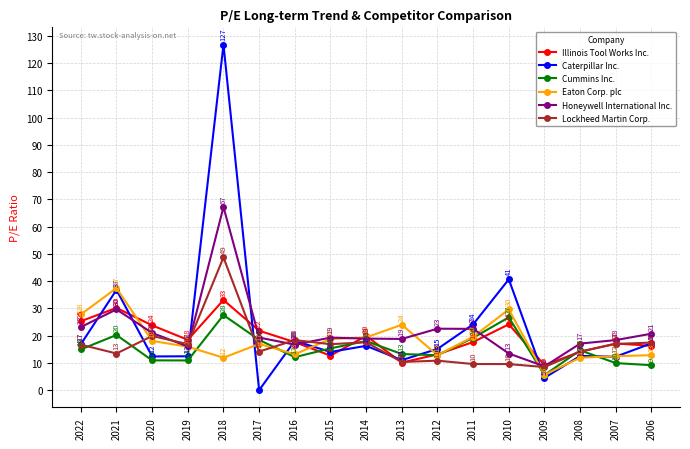

What are all the series names shown in the legend?

Illinois Tool Works Inc., Caterpillar Inc., Cummins Inc., Eaton Corp. plc, Honeywell International Inc., Lockheed Martin Corp.